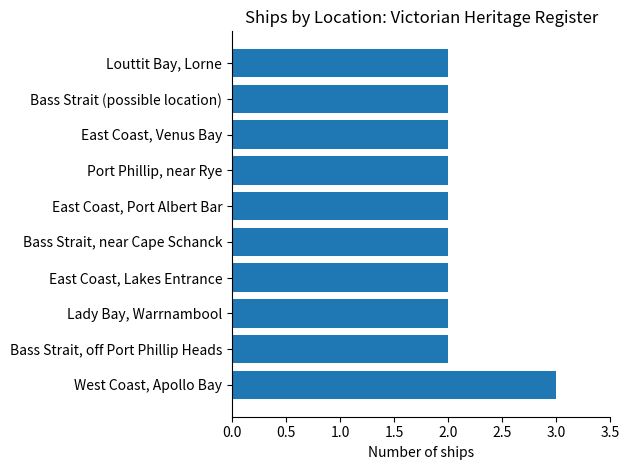

How many bars are there in total?

10